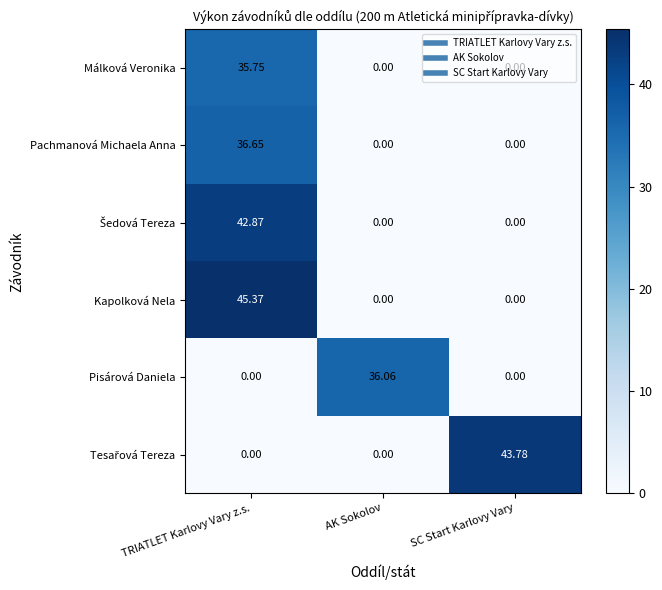

Between TRIATLET Karlovy Vary z.s. and SC Start Karlovy Vary, which series saw the biggest shift?

Kapolková Nela